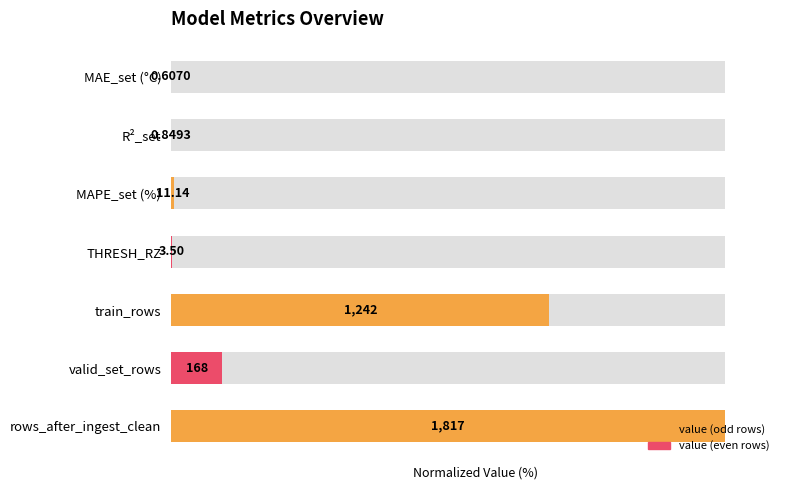

Reading right to left, extract all data points from this chart.

100.0	9.2	68.4	0.2	0.6	0.0	0.0